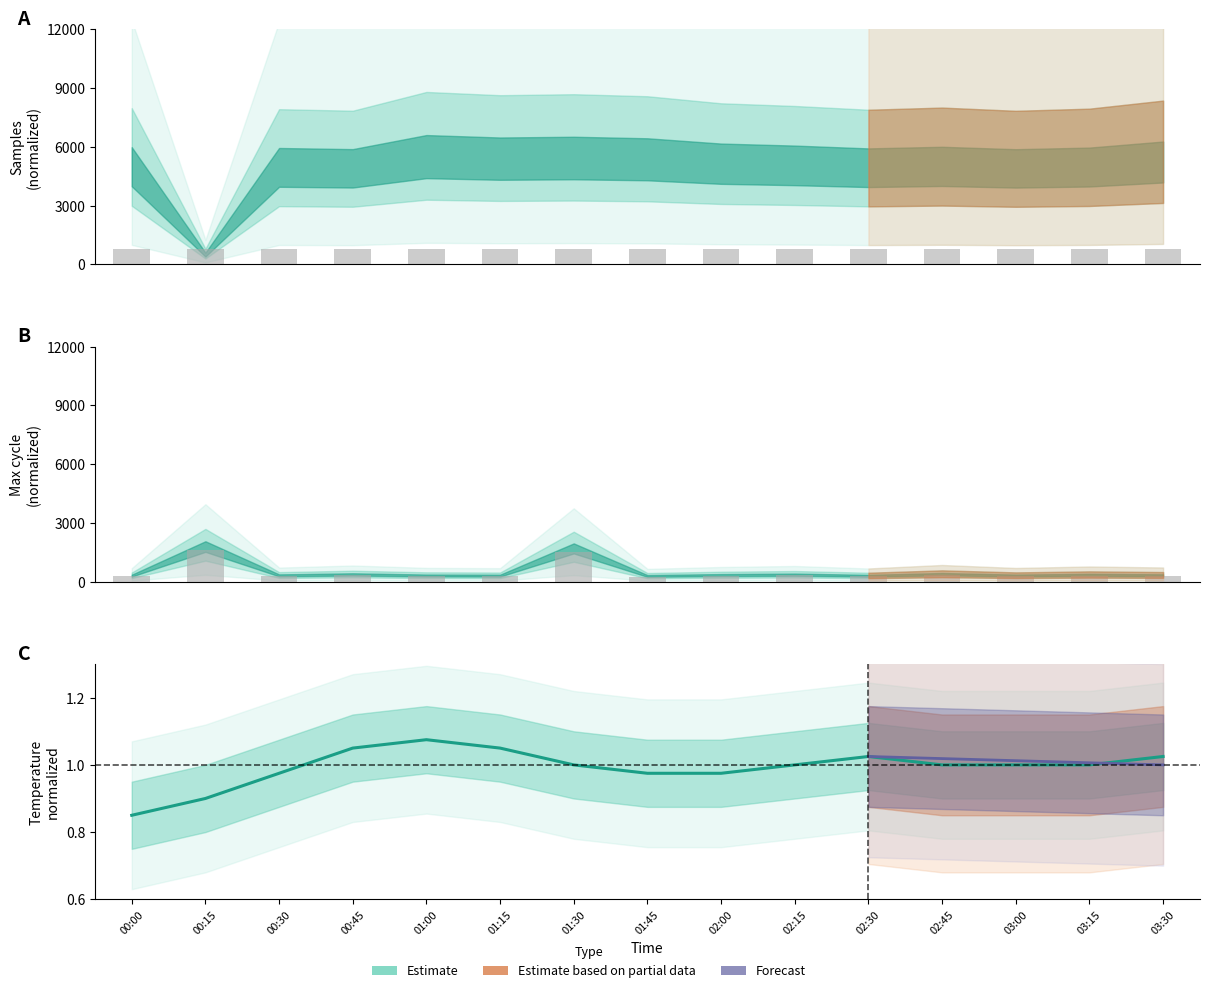

Reading left to right, list all the values displayed in this chart.

0.9	0.9	1.0	1.1	1.1	1.1	1.0	1.0	1.0	1.0	1.0	1.0	1.0	1.0	1.0